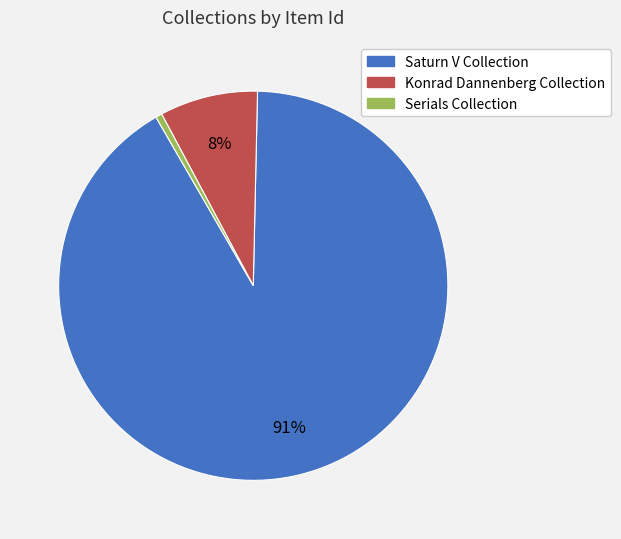

Which slice is the smallest?

Serials Collection